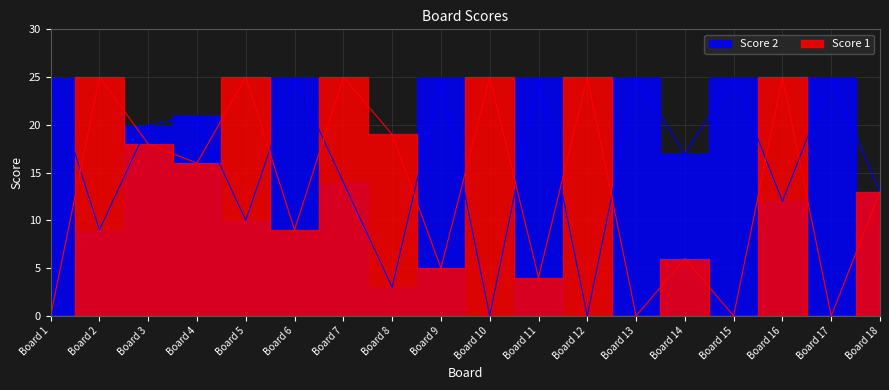

What is the maximum value for Score 1?

25